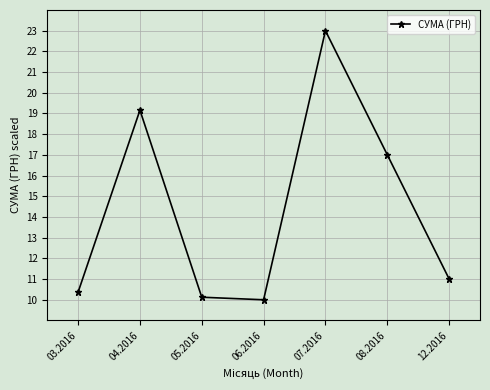

Between 04.2016 and 12.2016, which is larger?

04.2016